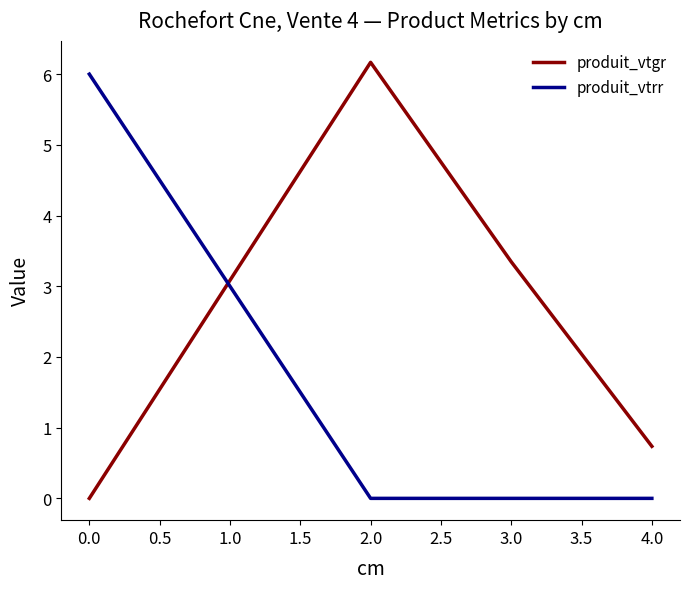

What is the sum of all produit_vtgr values?

10.2